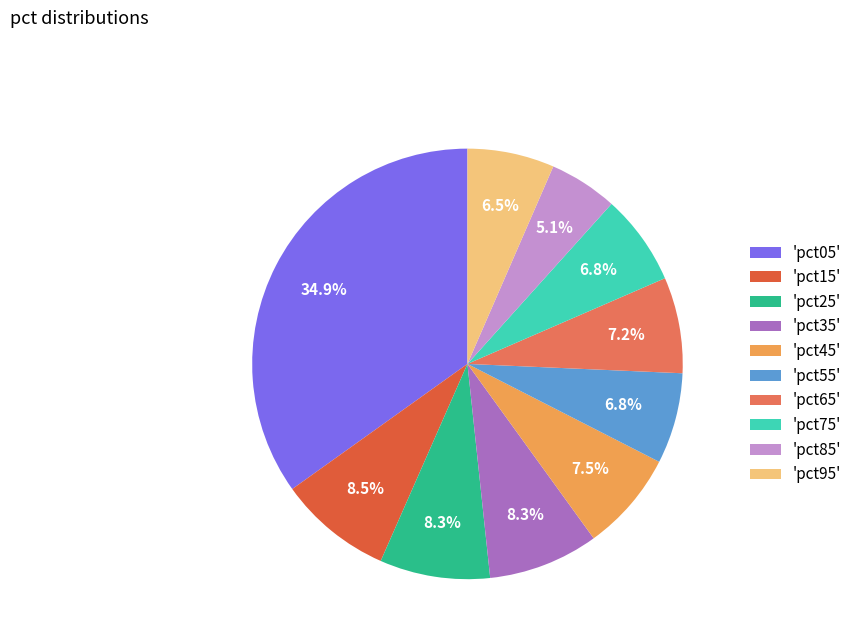

Is there a majority slice in this chart?

No